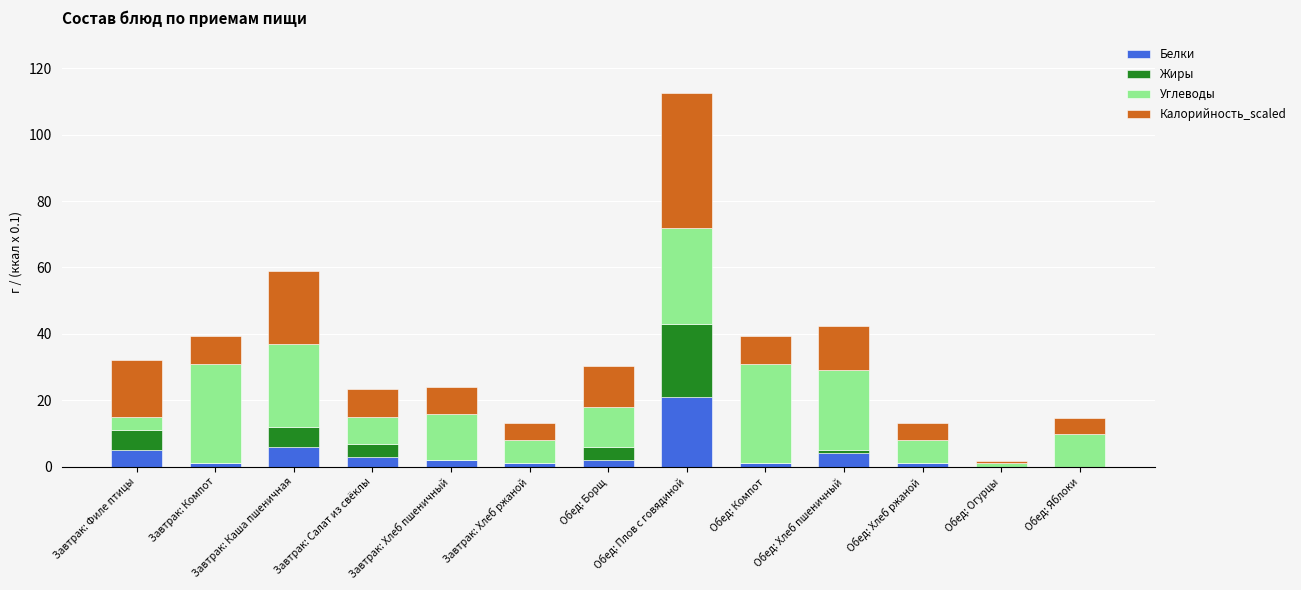

At which category is the sum across all series the highest?

Обед: Плов с говядиной